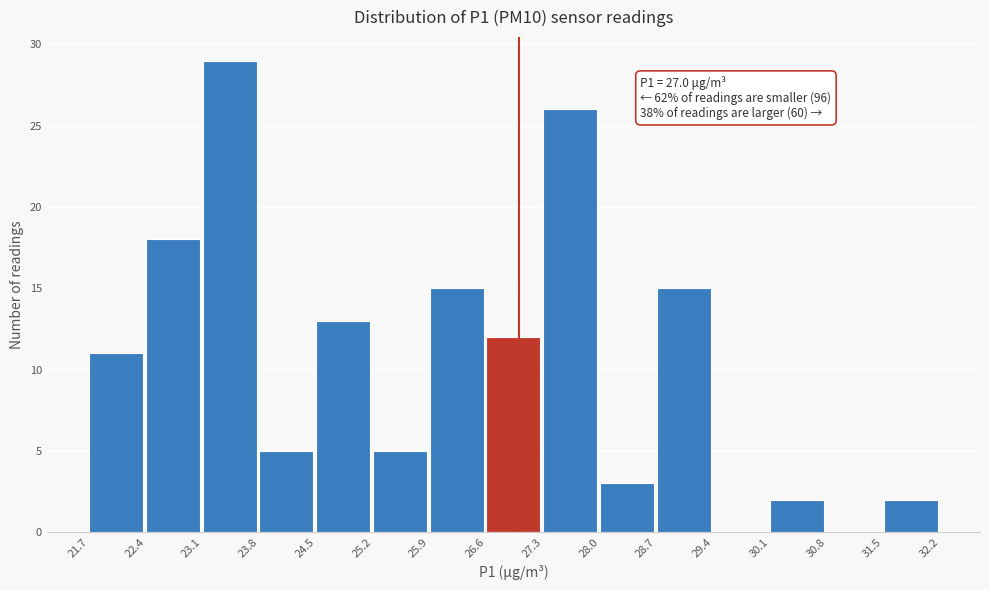

Which range on the x-axis has the tallest bar?

23.1 to 23.8